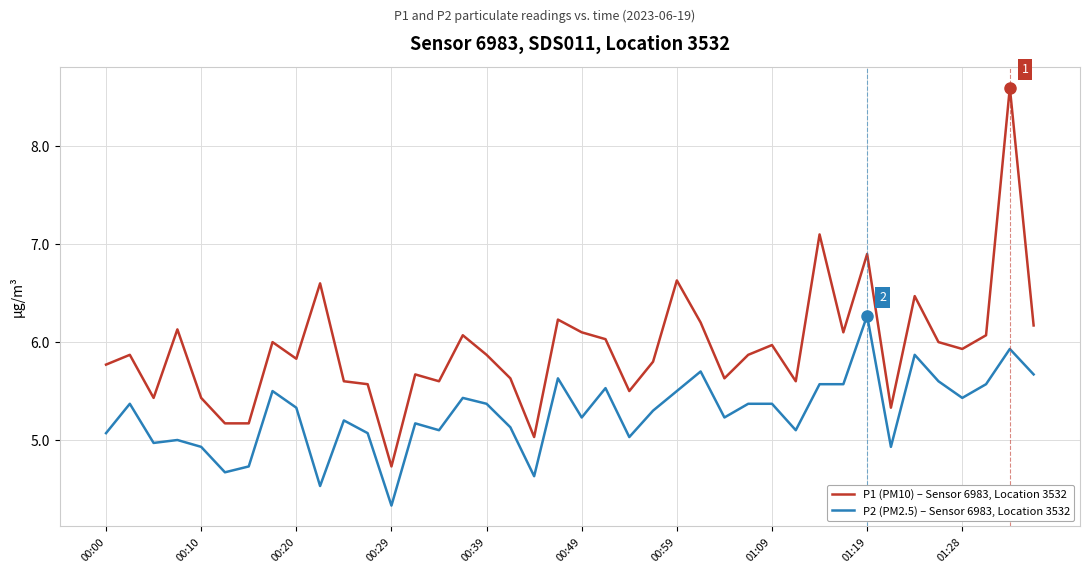

Which series has the largest total across all categories?

P1 (PM10) – Sensor 6983, Location 3532